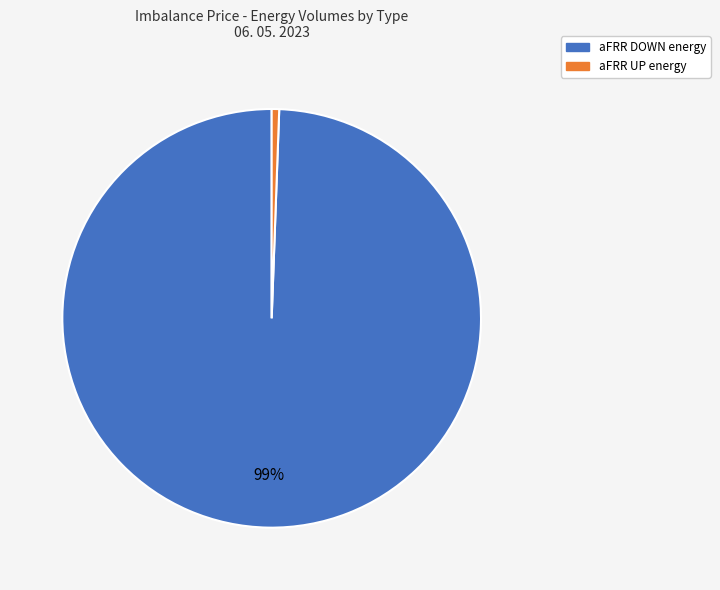

Which slice represents more than half of the pie?

aFRR DOWN energy